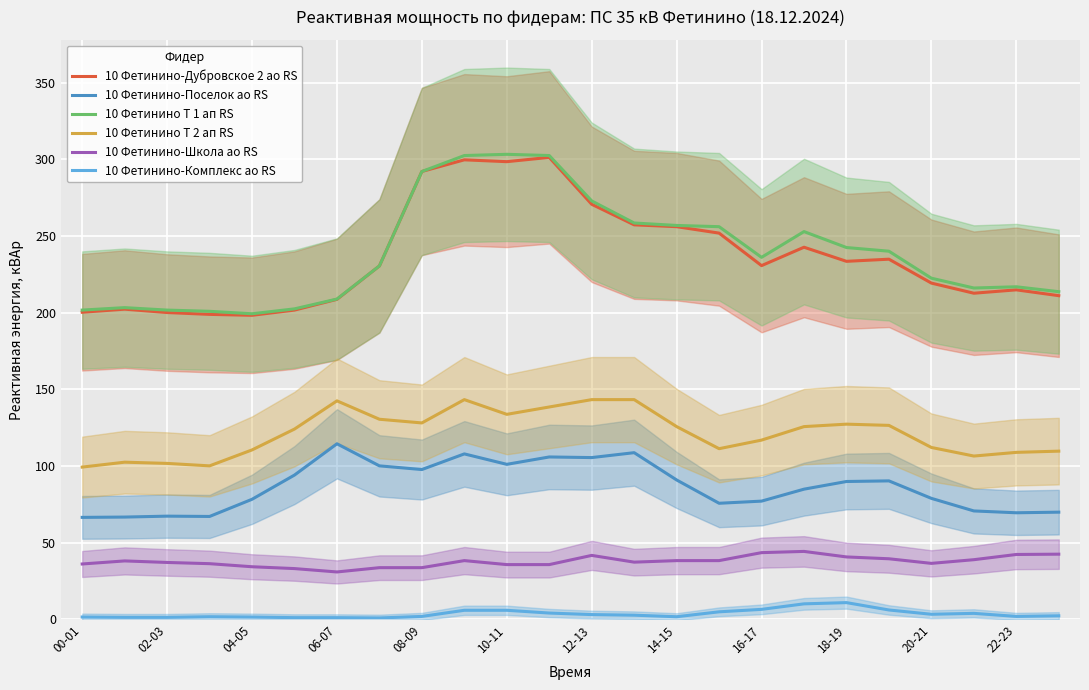

How many categories are shown in the chart?

24